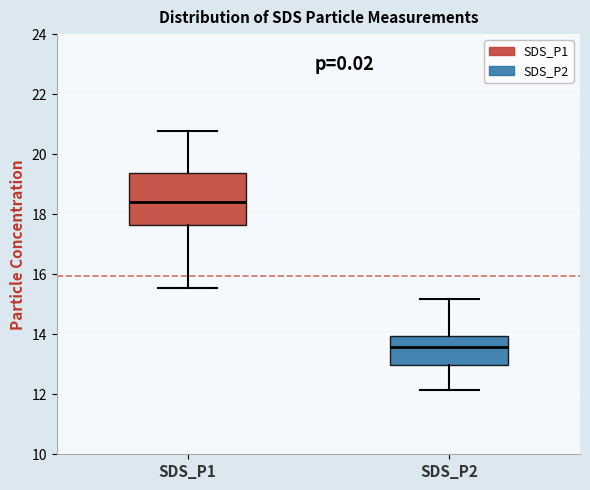

Comparing the boxes themselves (not the whiskers), which one is the tallest?

SDS_P1